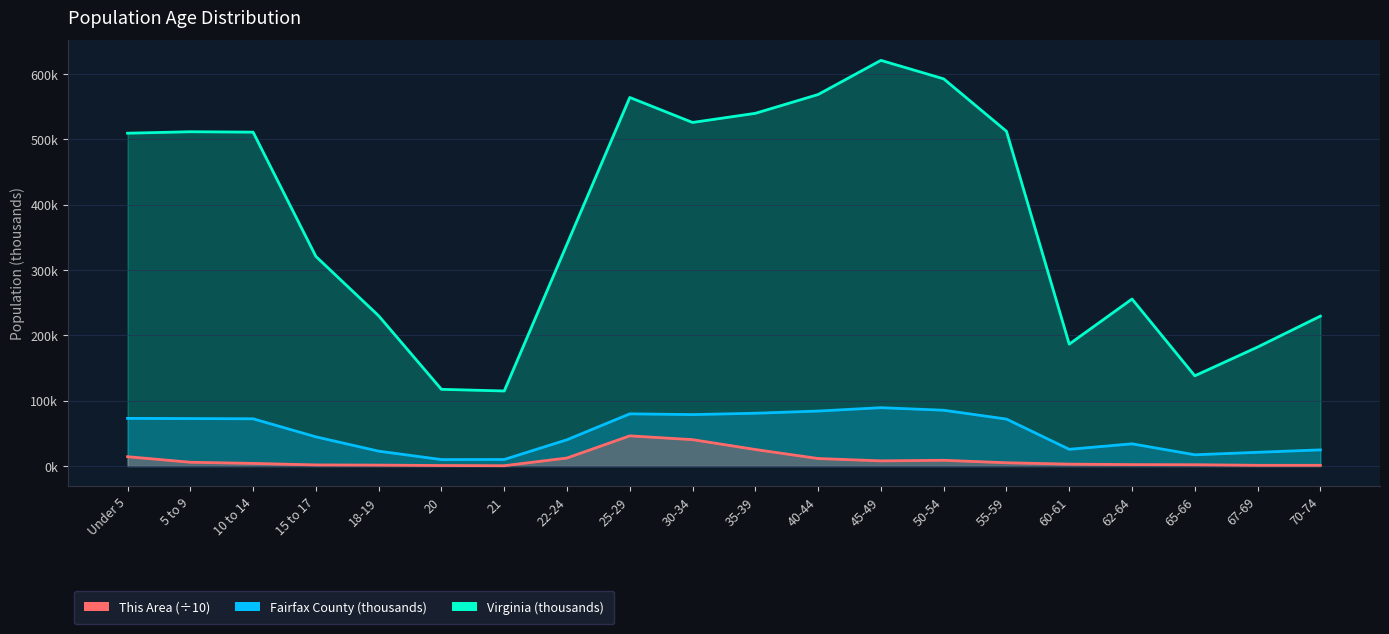

What is the difference between the This Area (÷10) values at 67-69 and 40-44?

10.4